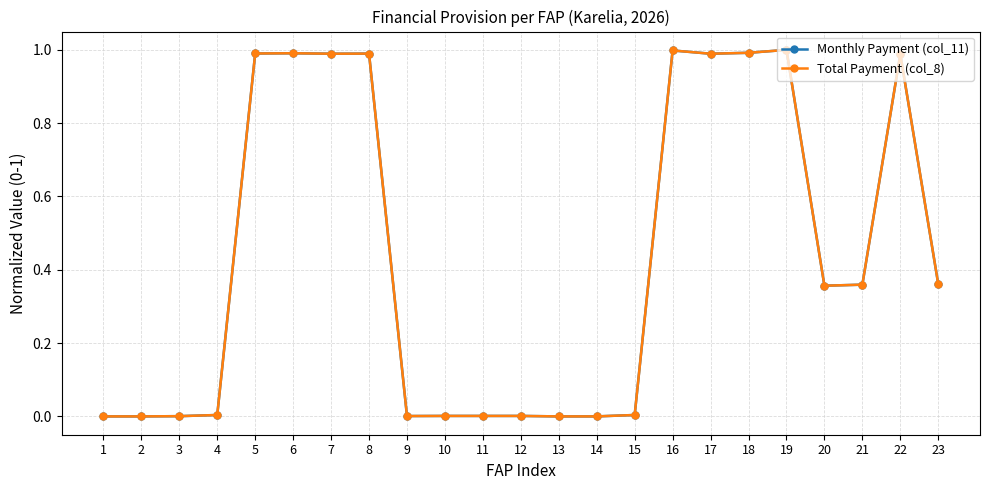

True or false: Total Payment (col_8) has more than 0 points higher than both neighbors.

True